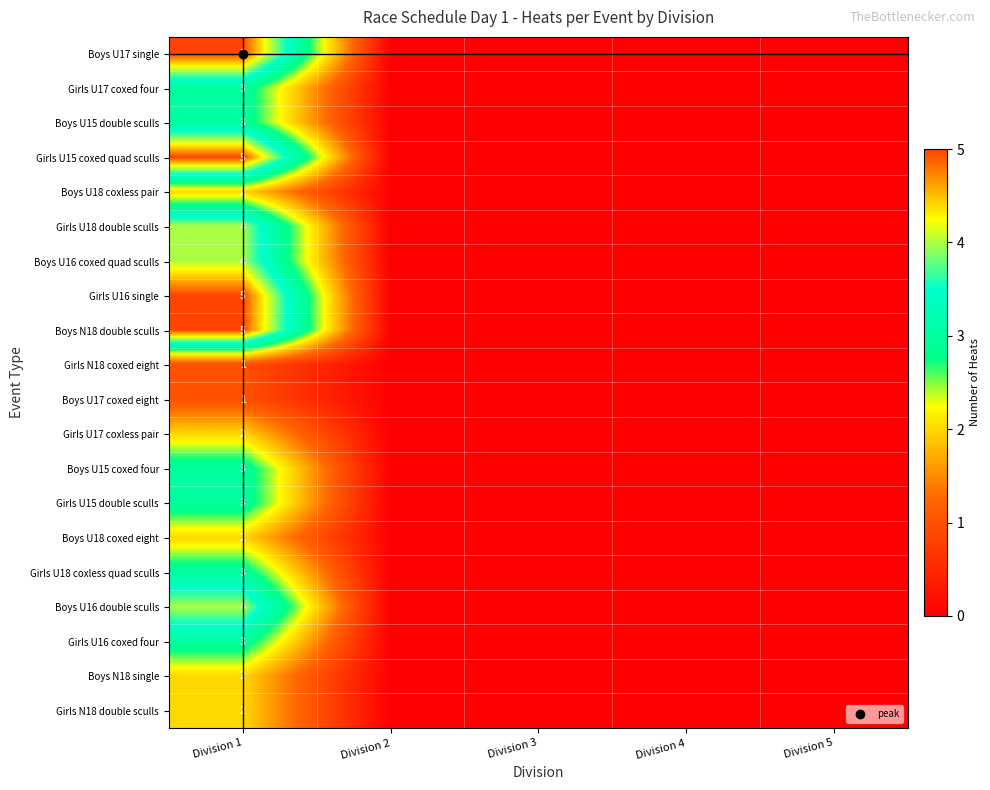

At how many categories does at least one series exceed 1?

1